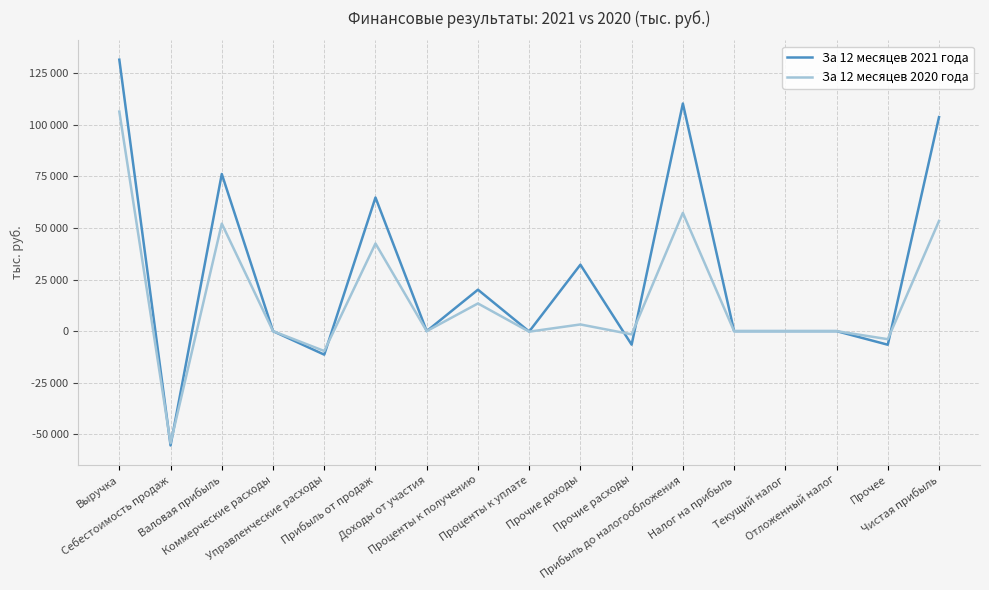

At which category is the sum across all series the highest?

Выручка